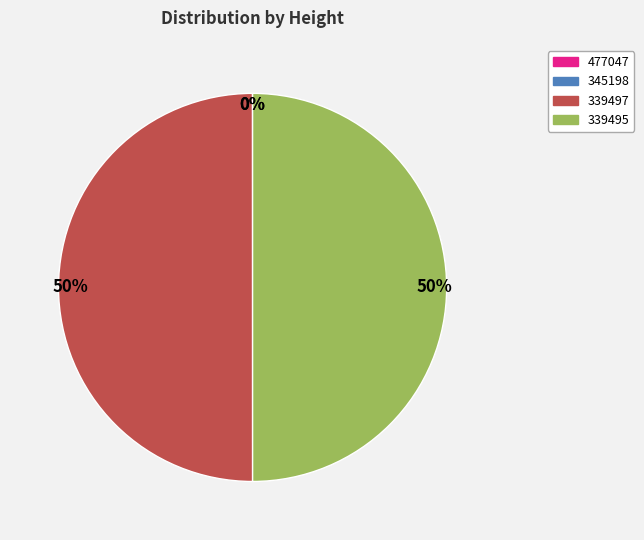

The 339497 slice represents 50% of the pie. True or false?

True